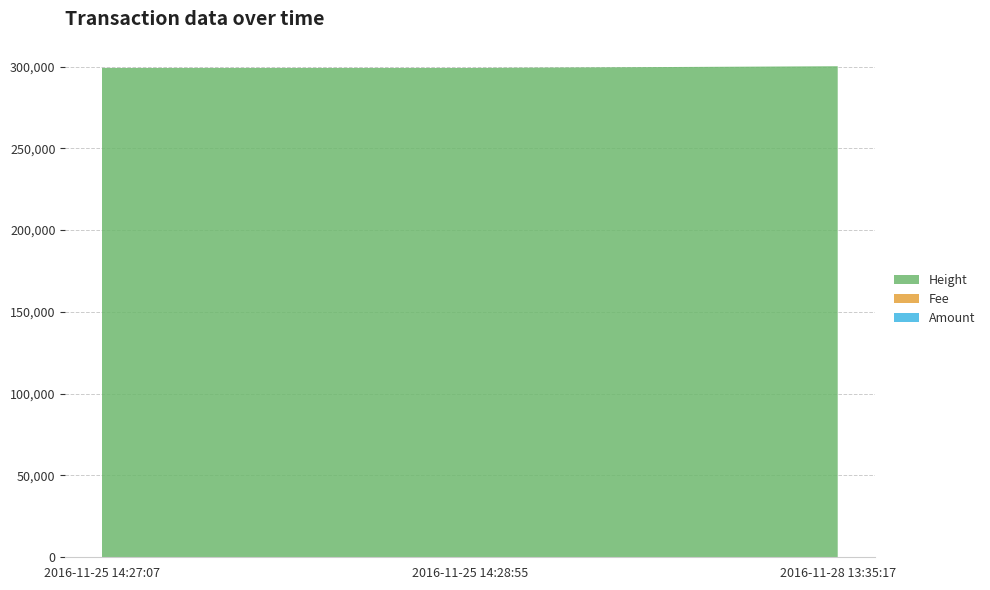

Reading left to right, transcribe all the data shown in this chart.

Amount: 2016-11-25 14:27:07=5	2016-11-25 14:28:55=0	2016-11-28 13:35:17=5
Fee: 2016-11-25 14:27:07=1	2016-11-25 14:28:55=1	2016-11-28 13:35:17=1
Height: 2016-11-25 14:27:07=299111	2016-11-25 14:28:55=299113	2016-11-28 13:35:17=300174